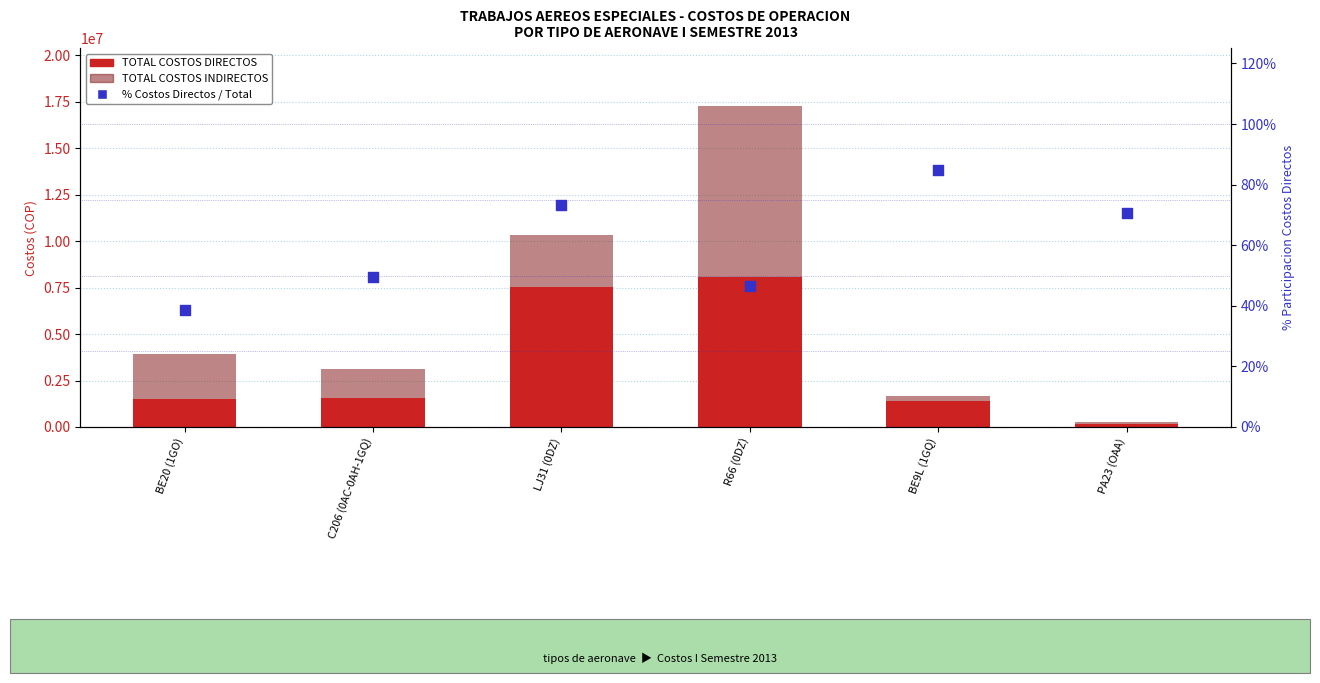

Is the value of % Costos Directos / Total at LJ31 (0DZ) greater than the value of TOTAL COSTOS INDIRECTOS at R66 (0DZ)?

No